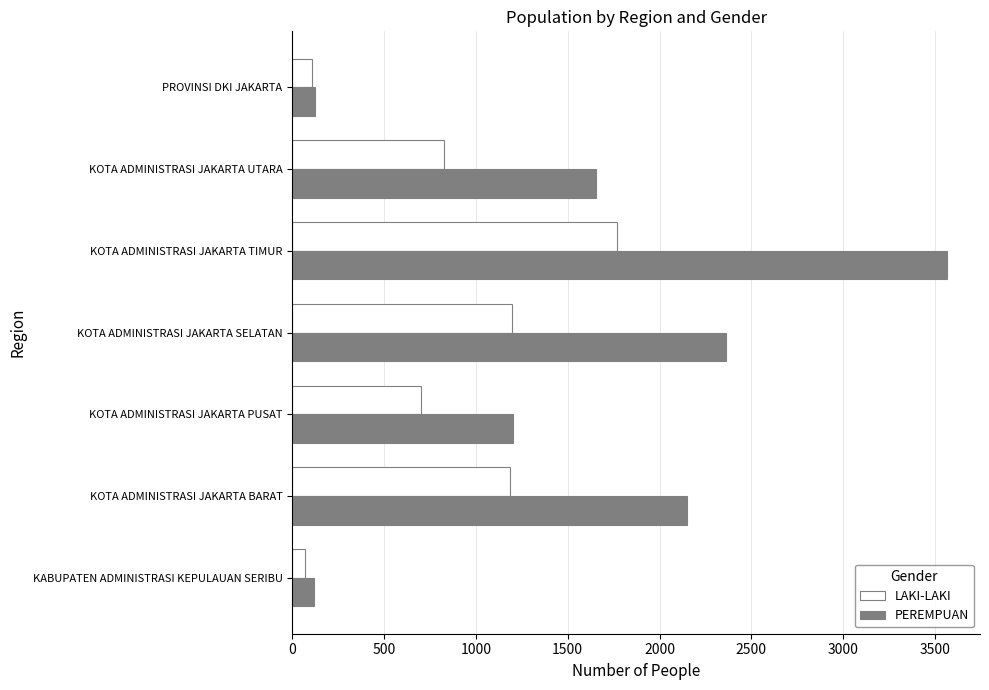

Where is PEREMPUAN nearest to the value 1842?

KOTA ADMINISTRASI JAKARTA UTARA